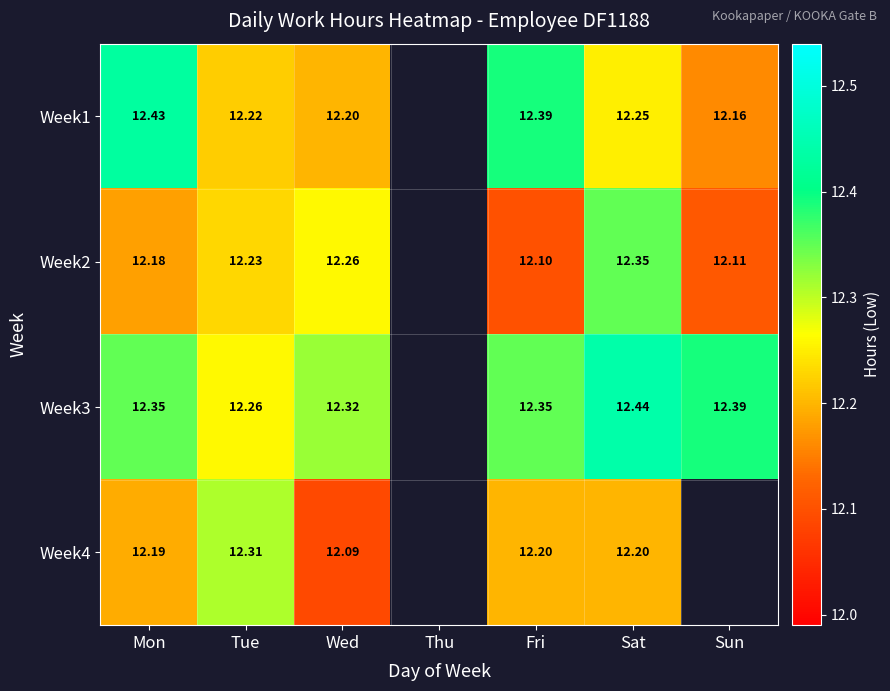

How many distinct data groups are displayed?

4